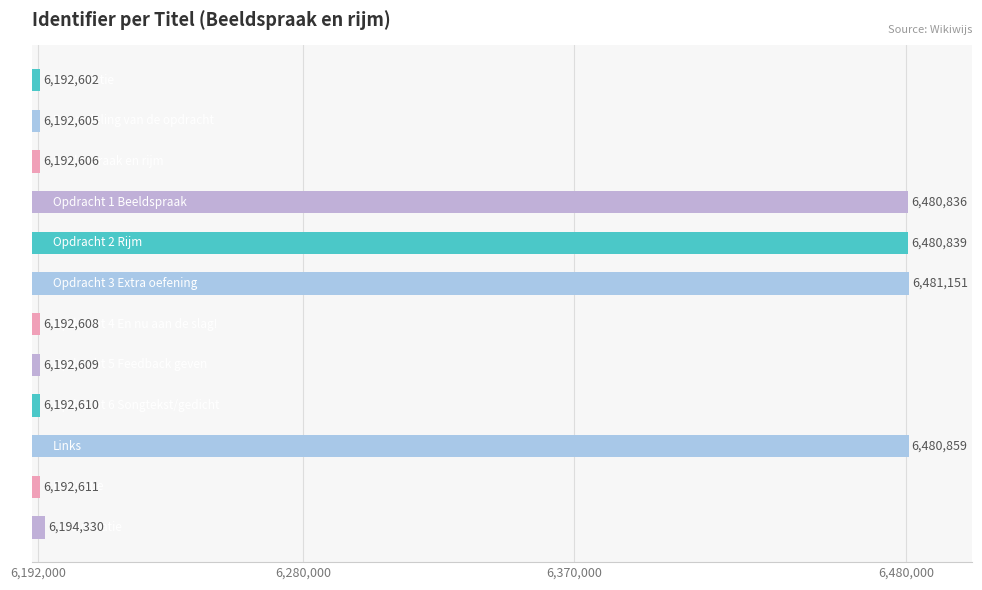

What is the smallest value displayed?

6192602